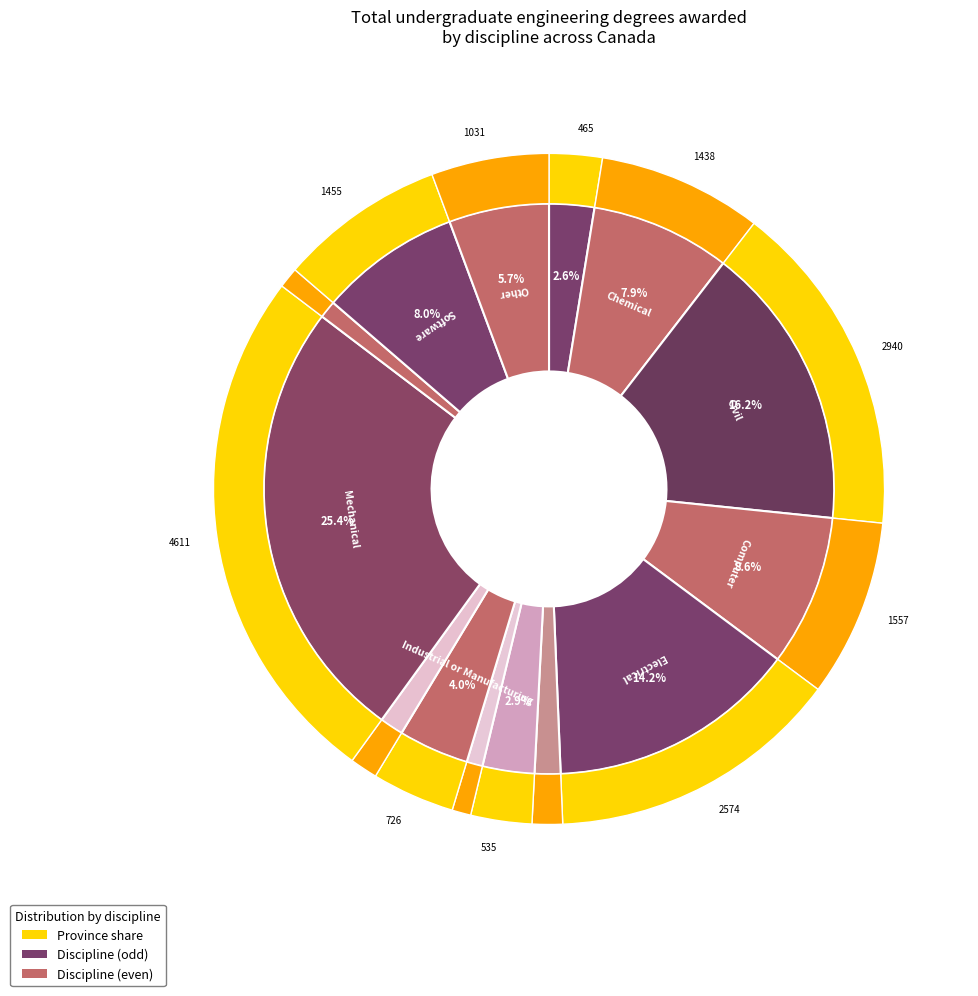

How many segments does this pie chart have?

14